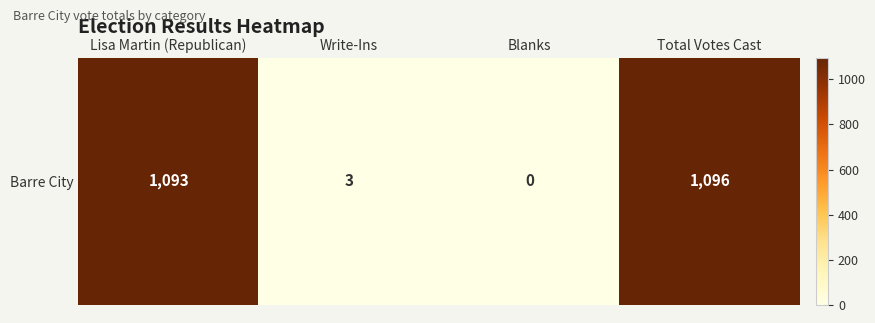

Which label corresponds to the smallest value in the chart?

Blanks